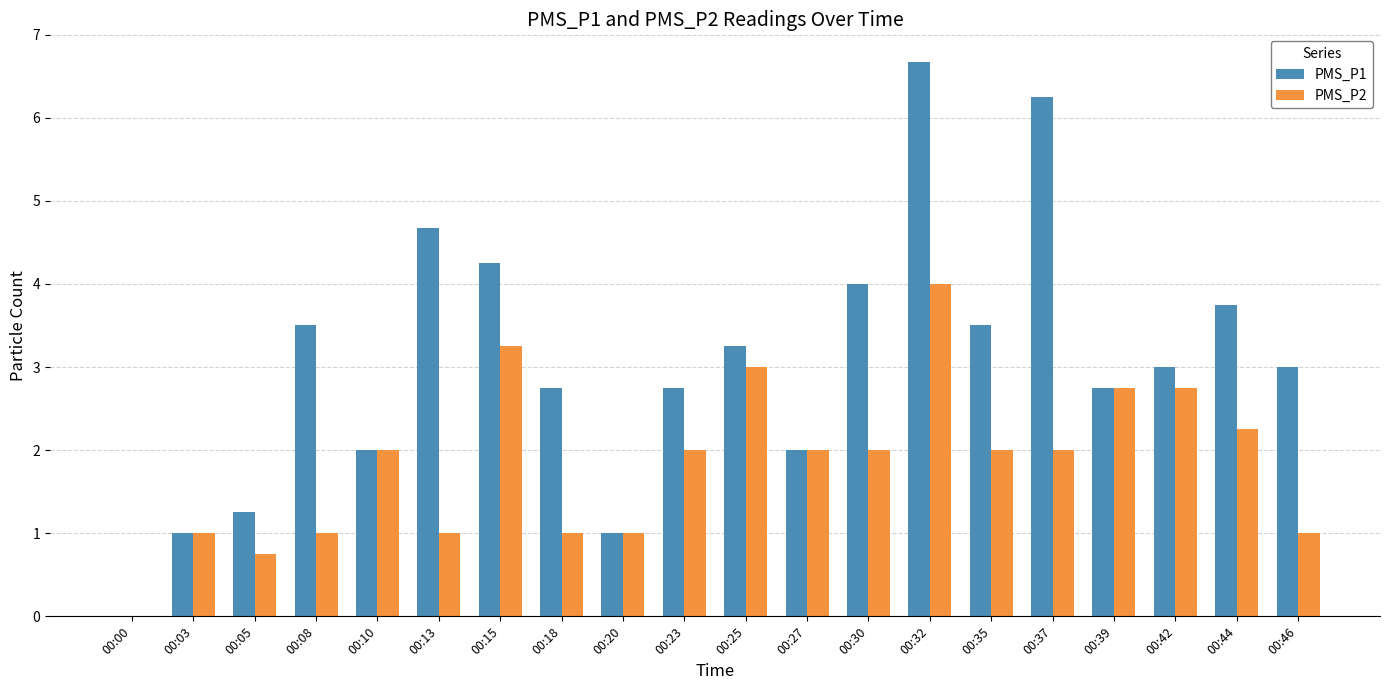

True or false: PMS_P1 has a value of 1.5 at 00:15.

False